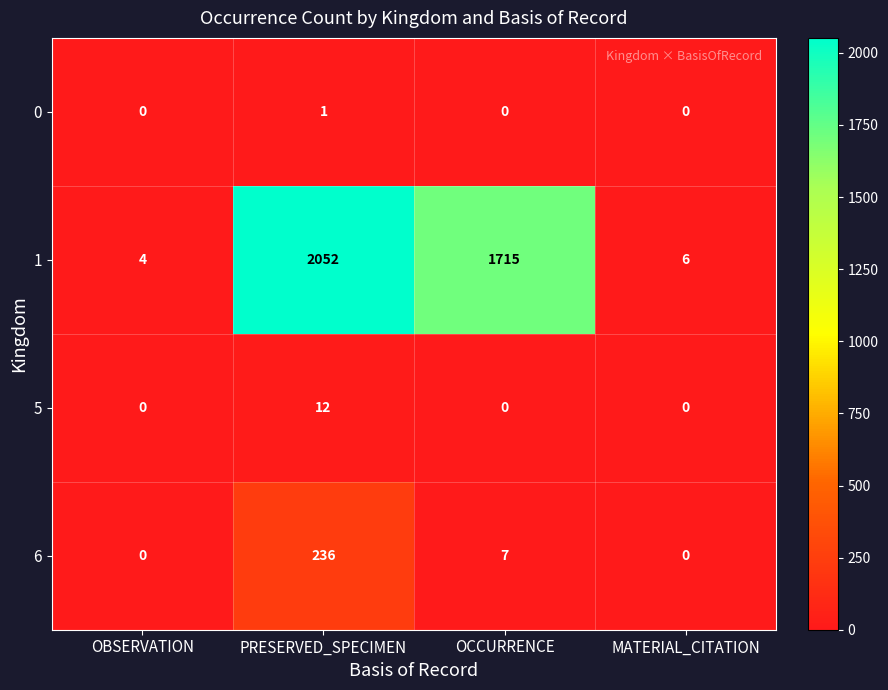

Which series has the widest spread of values?

1